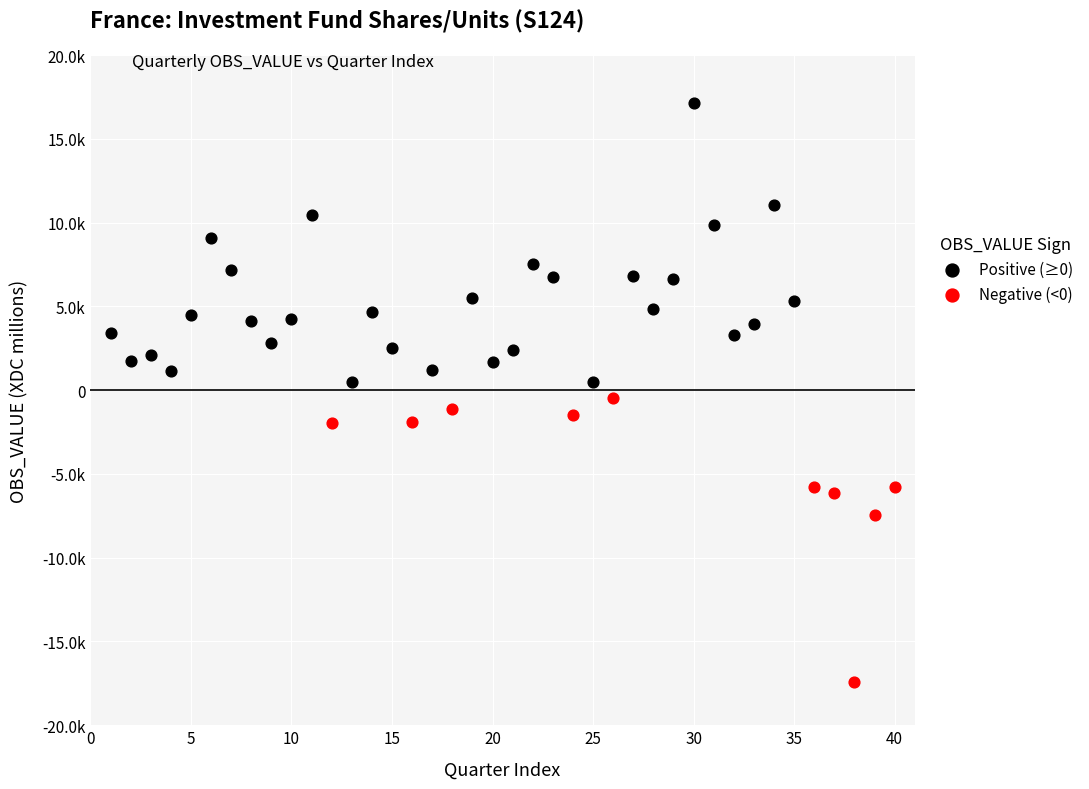

What are all the series names shown in the legend?

Positive (≥0), Negative (<0)